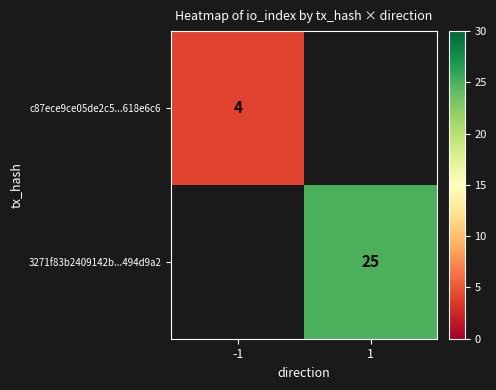

The c87ece9ce05de2c5...618e6c6 series shows 4 at -1. True or false?

True